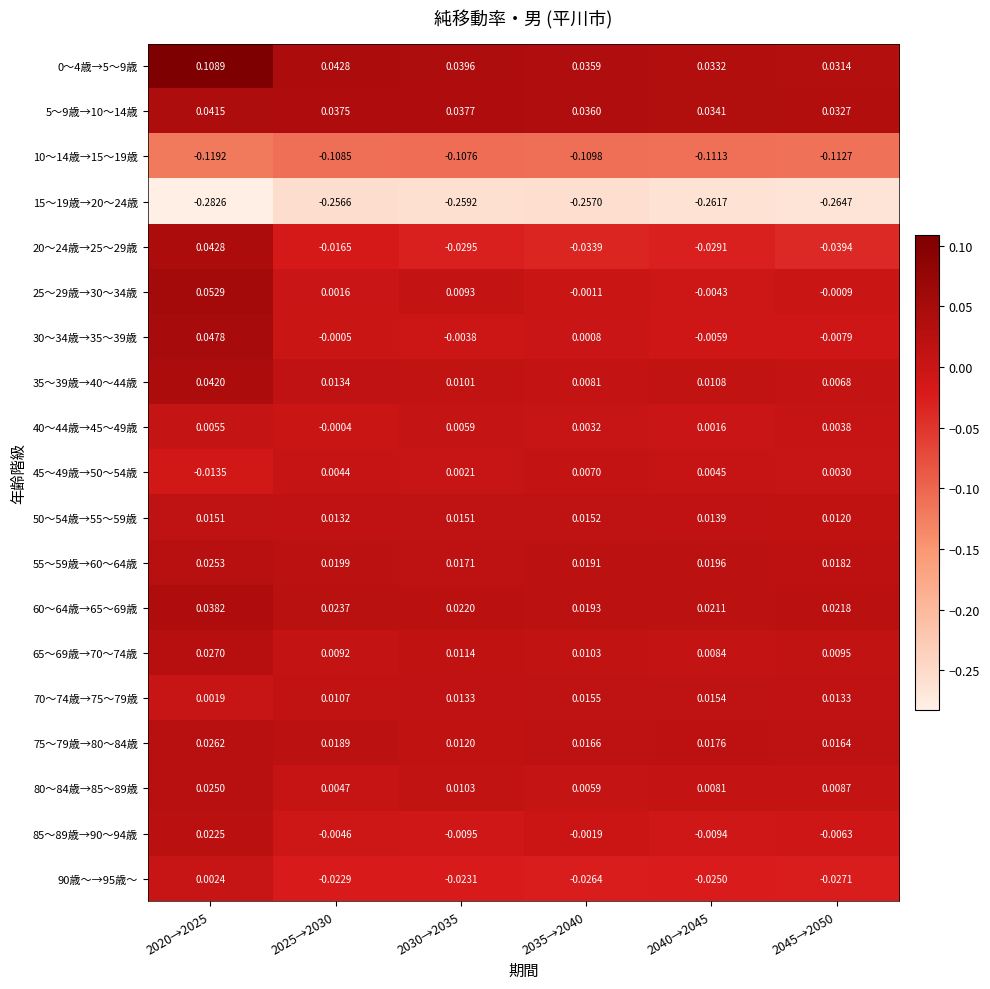

Is the value of 30～34歳→35～39歳 at 2045→2050 greater than the value of 15～19歳→20～24歳 at 2035→2040?

Yes